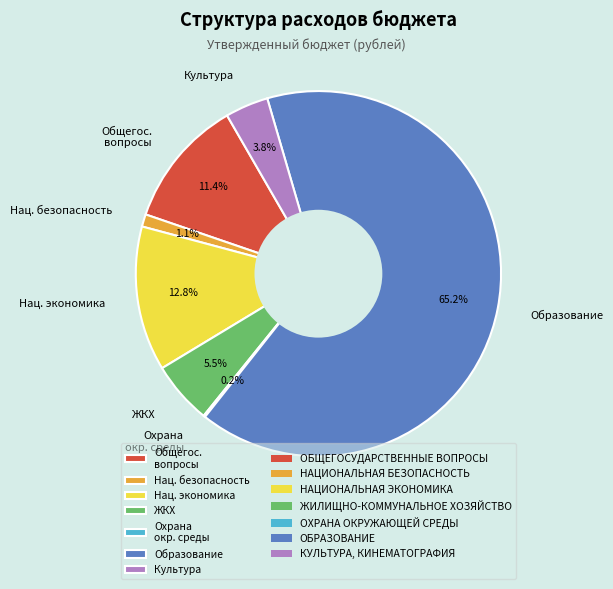

Which category has the biggest portion of the pie?

Образование